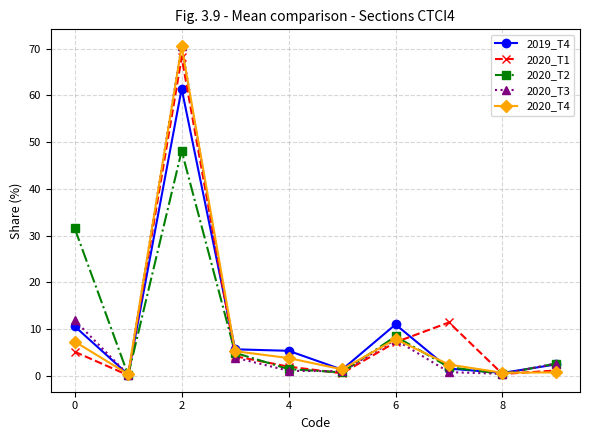

What is the minimum value for 2020_T3?

0.2